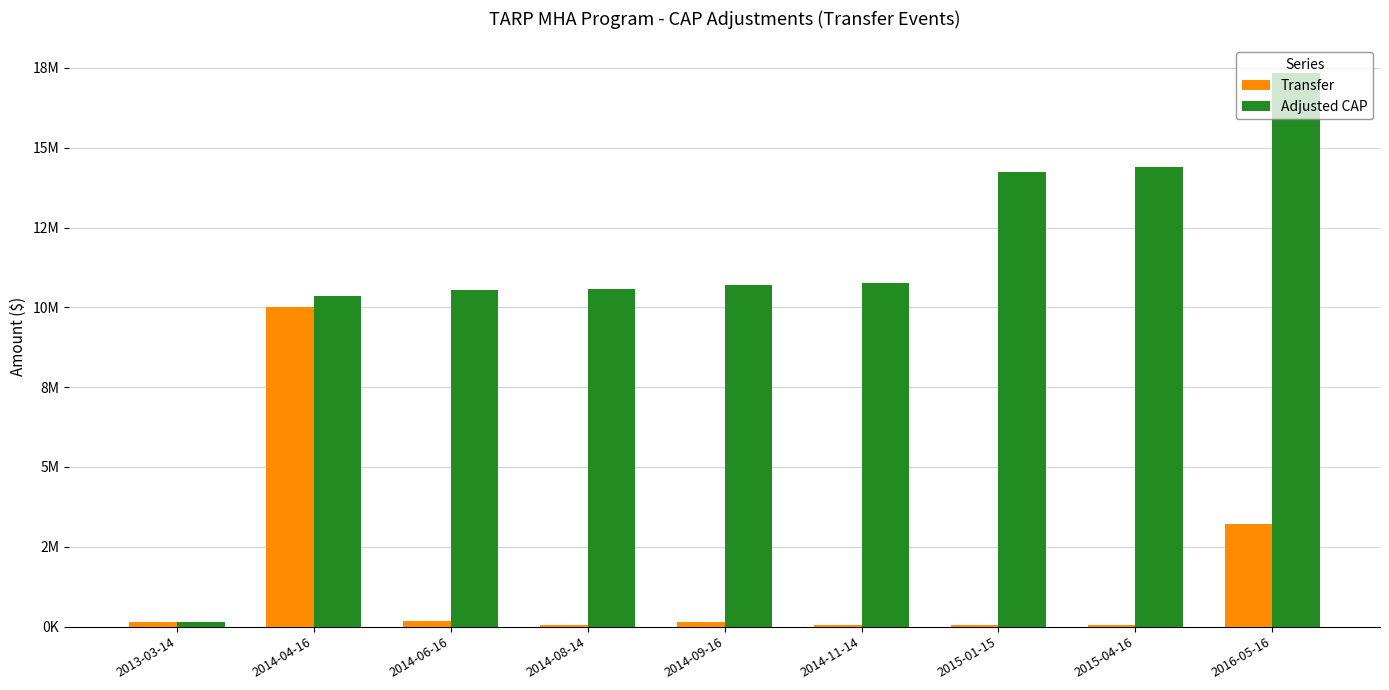

What are all the series names shown in the legend?

Transfer, Adjusted CAP